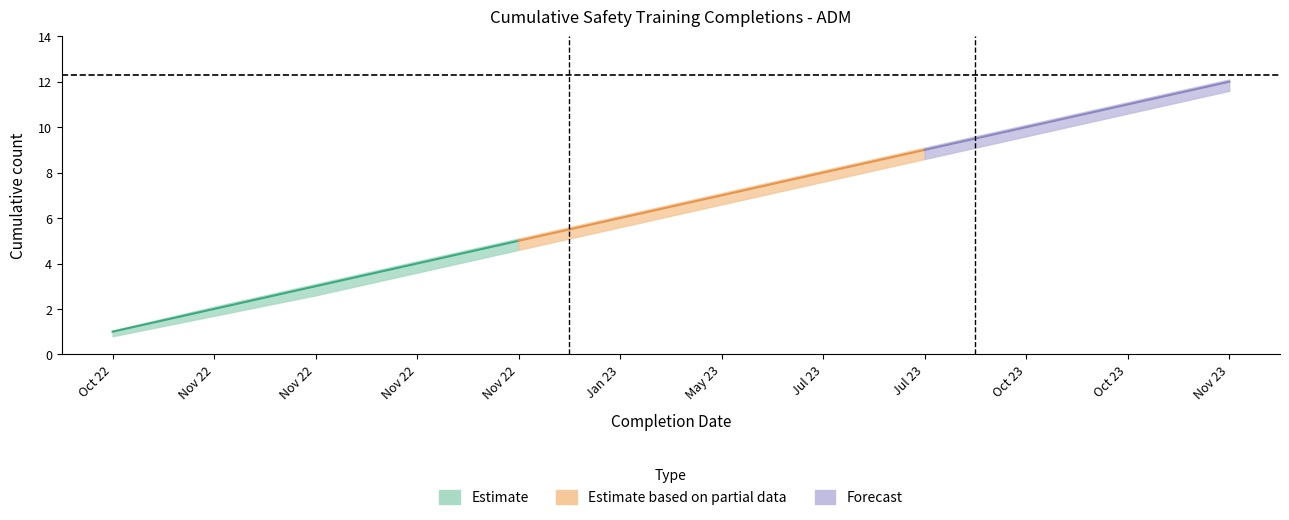

At 2022-11-29, list the series in order from largest to smallest.

Upper Bound, Cumulative Completions, Lower Bound